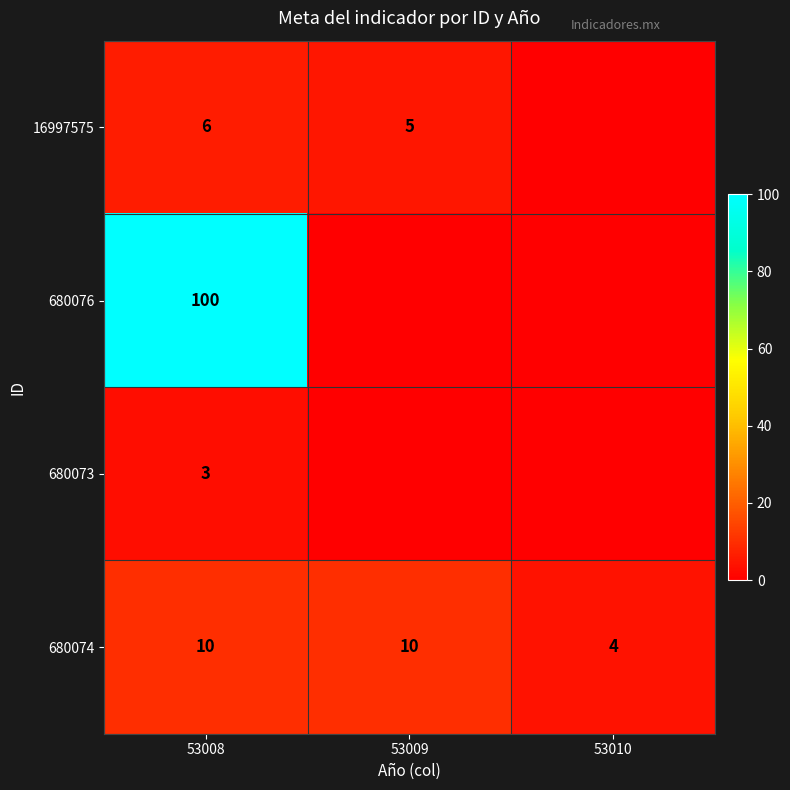

Is the value of 680073 at 53008 greater than the value of 680076 at 53008?

No